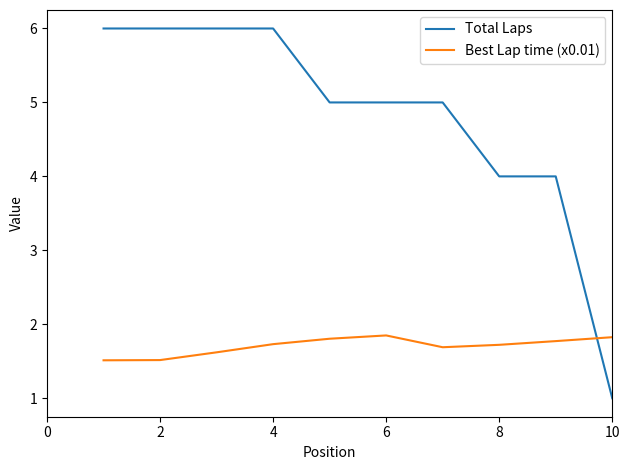

What is the difference between the maximum and minimum values in the Best Lap time (x0.01) series?

0.3